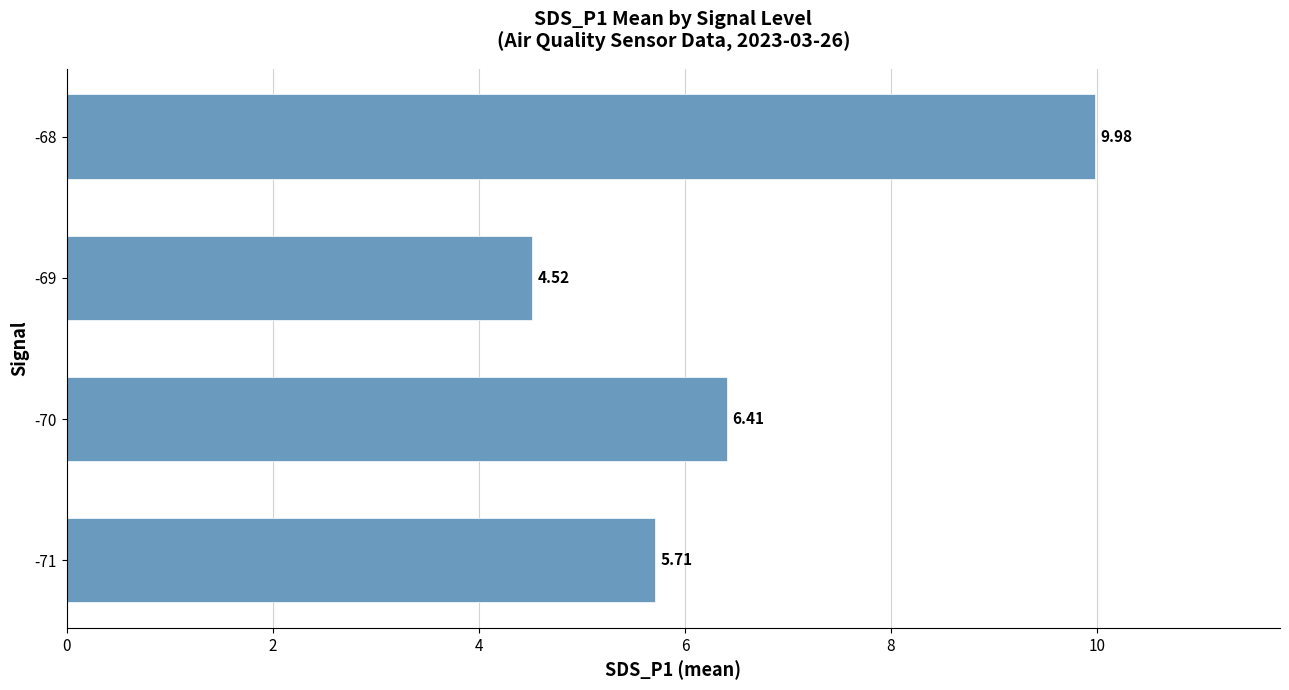

List the labels in order of value, smallest first.

-69, -71, -70, -68